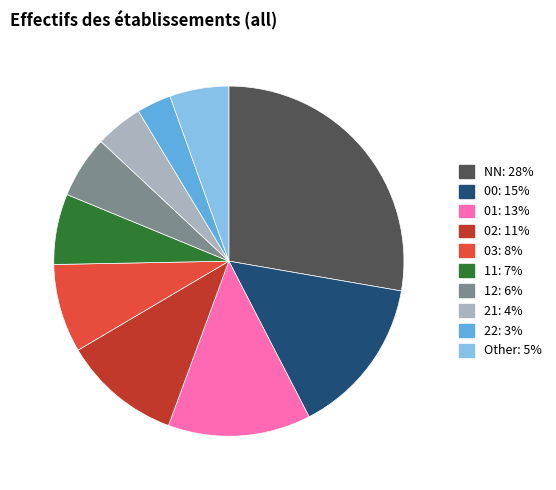

Does any single category account for the majority?

No